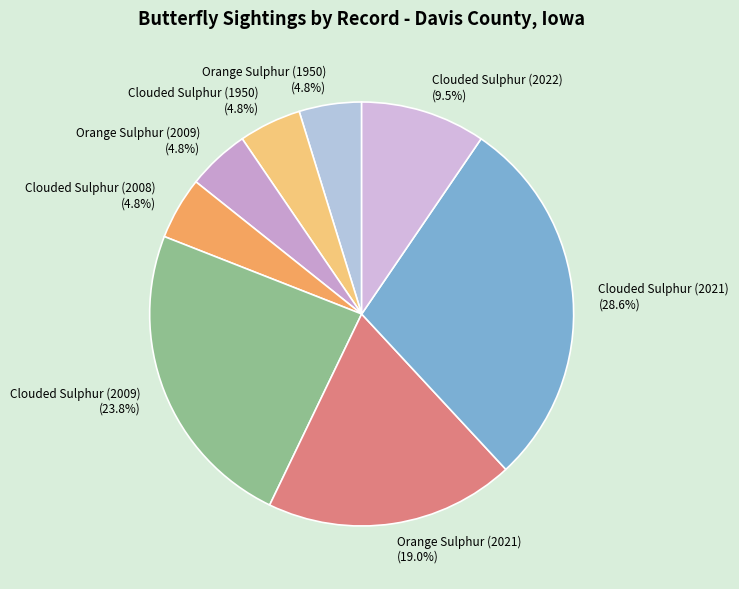

To the nearest percent, what is the difference between the Orange Sulphur (2009) and Orange Sulphur (2021) slice percentages?

14%